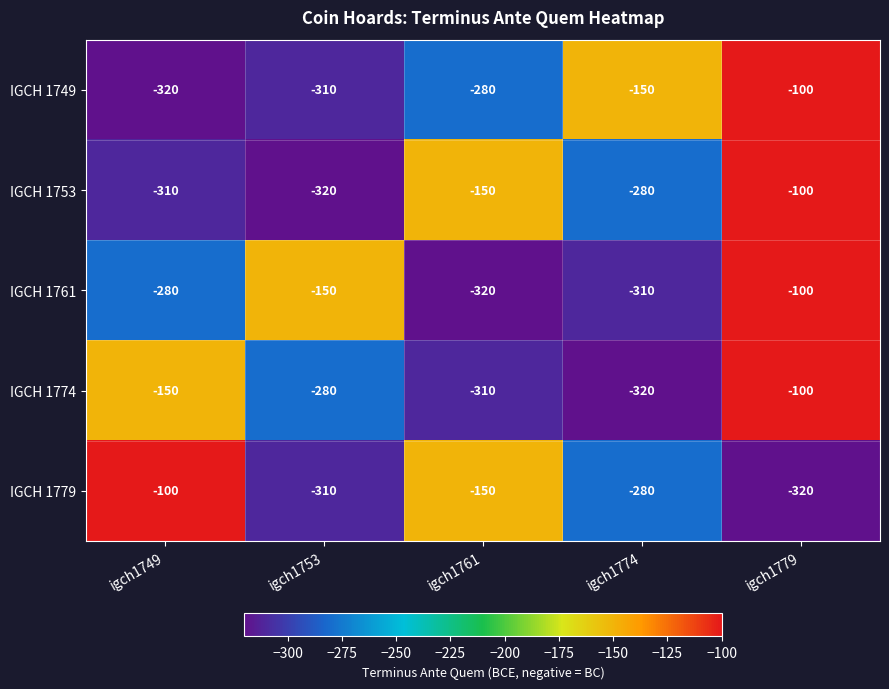

What is the lowest value of the IGCH 1779 series?

-320